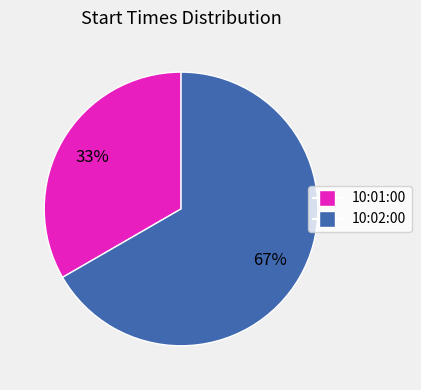

What is the smallest slice in the pie chart?

10:01:00